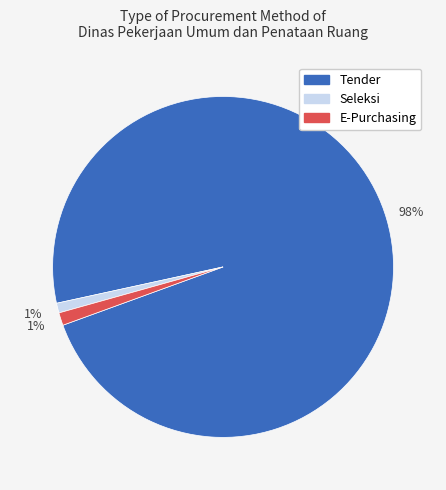

Is there any slice that represents more than half of the pie?

Yes